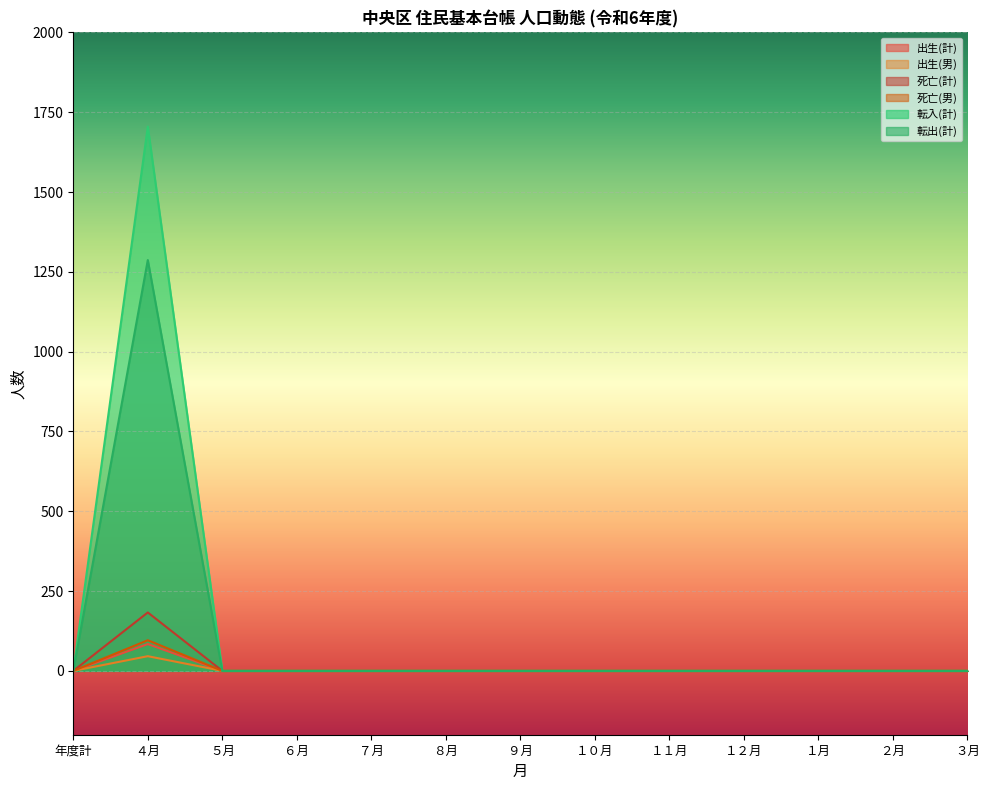

True or false: 死亡(男) and 出生(計) intersect in this chart.

False